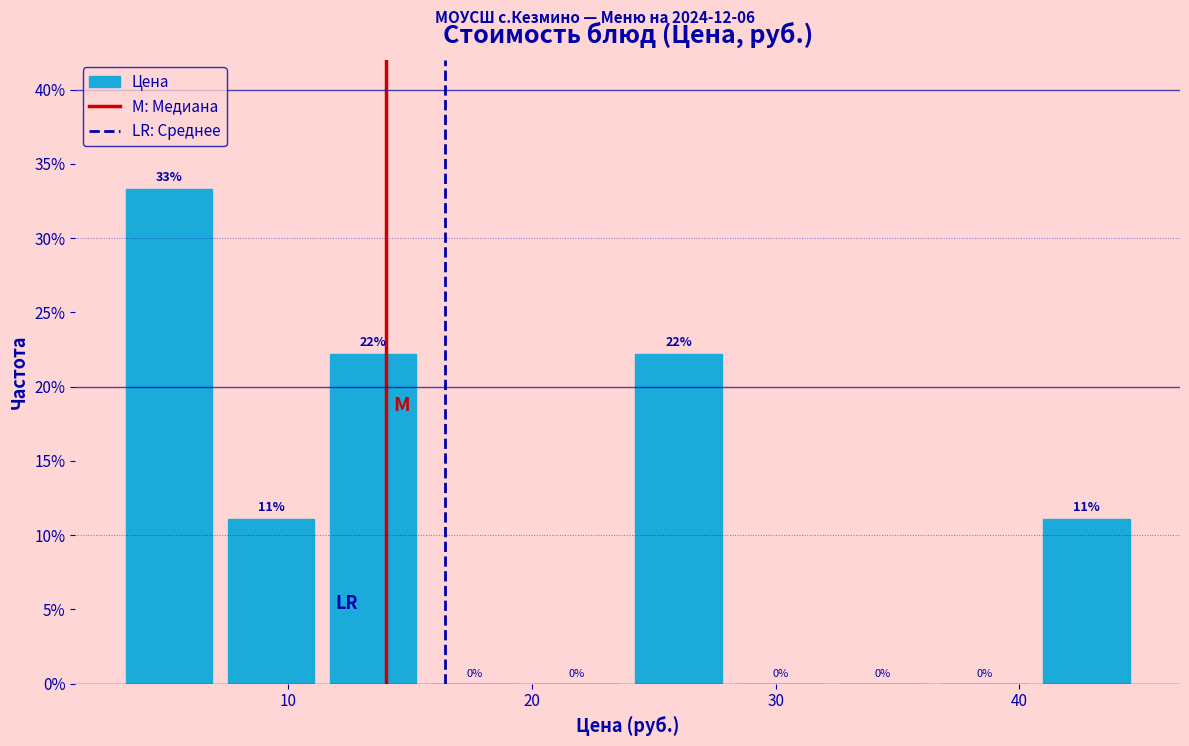

Which range on the x-axis has the tallest bar?

3 to 7